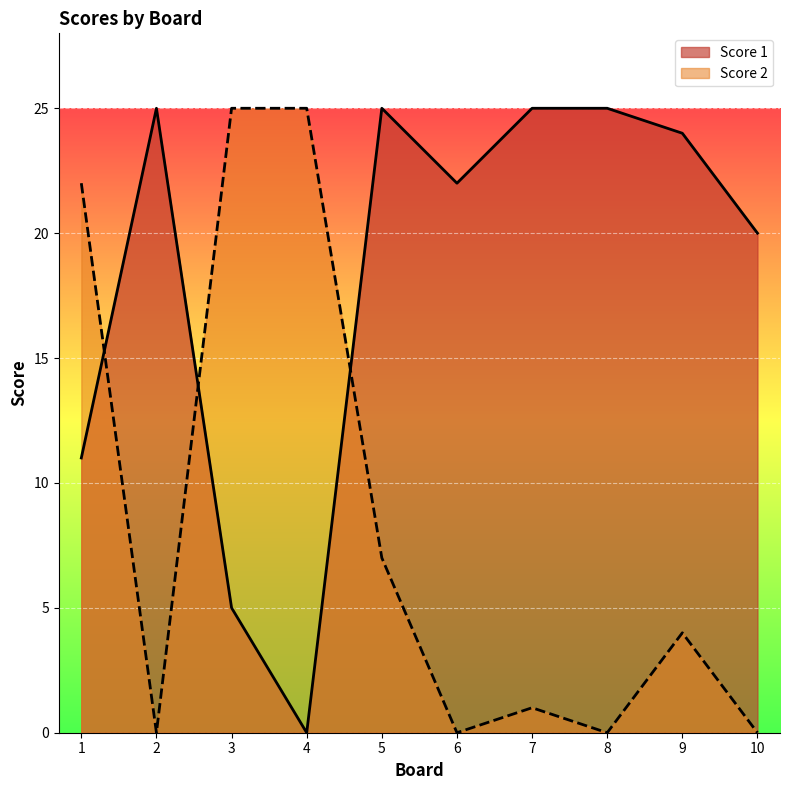

The Score 2 series shows -9 at 10. True or false?

False